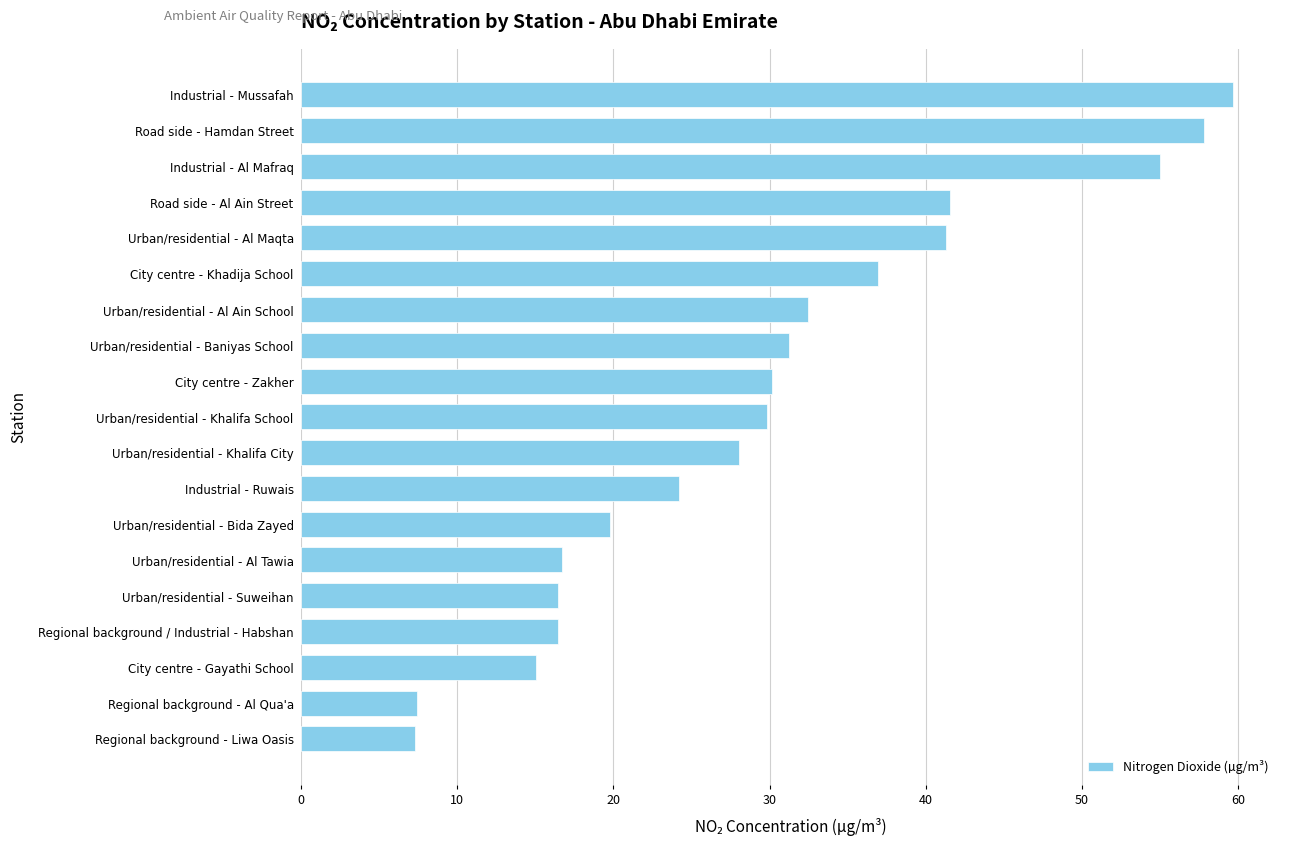

What is the sum of all values?

567.4